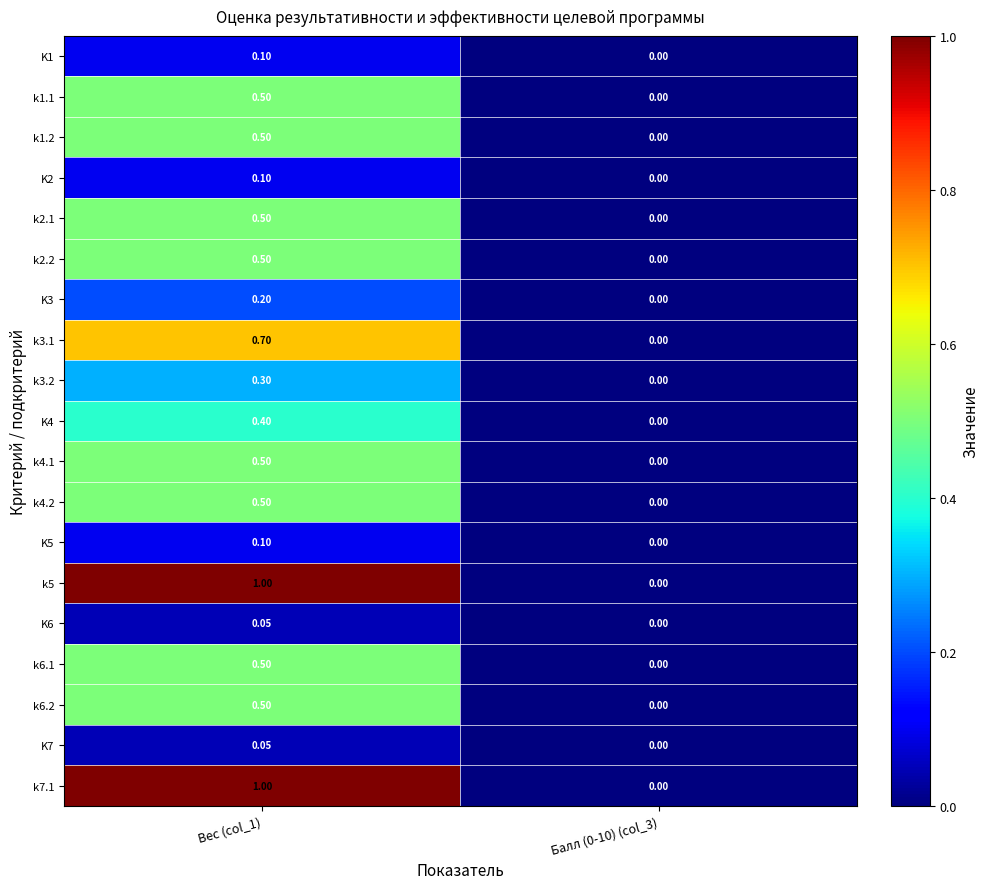

At which category is the sum across all series the highest?

Вес (col_1)